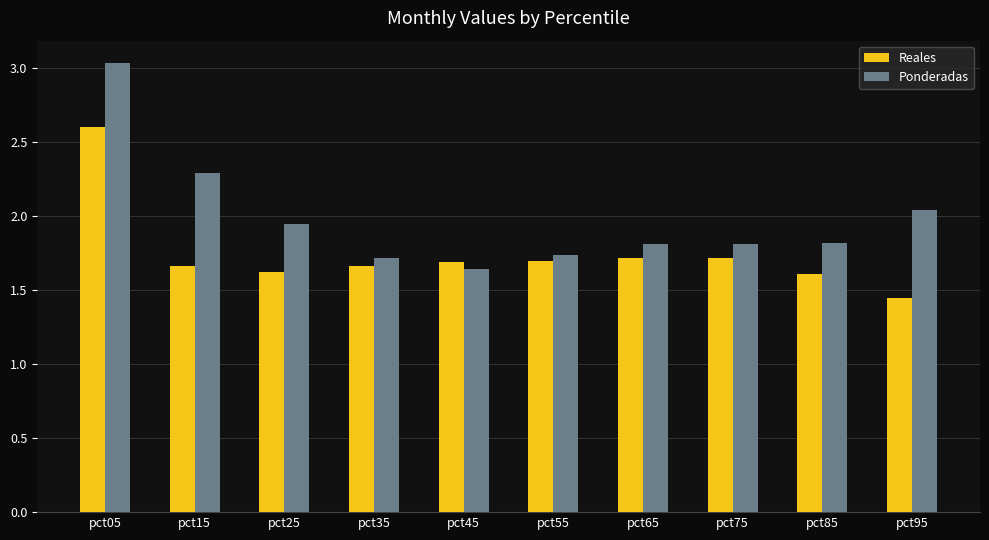

List the series in order of their peak value, lowest first.

Reales, Ponderadas